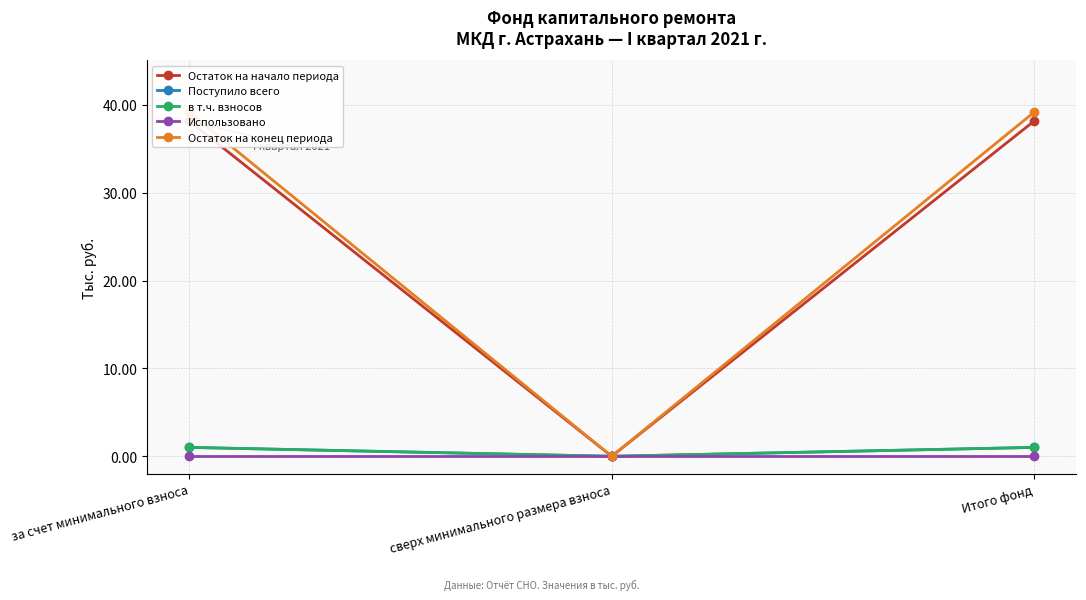

What is the label of the 3rd point from the right?

за счет минимального взноса